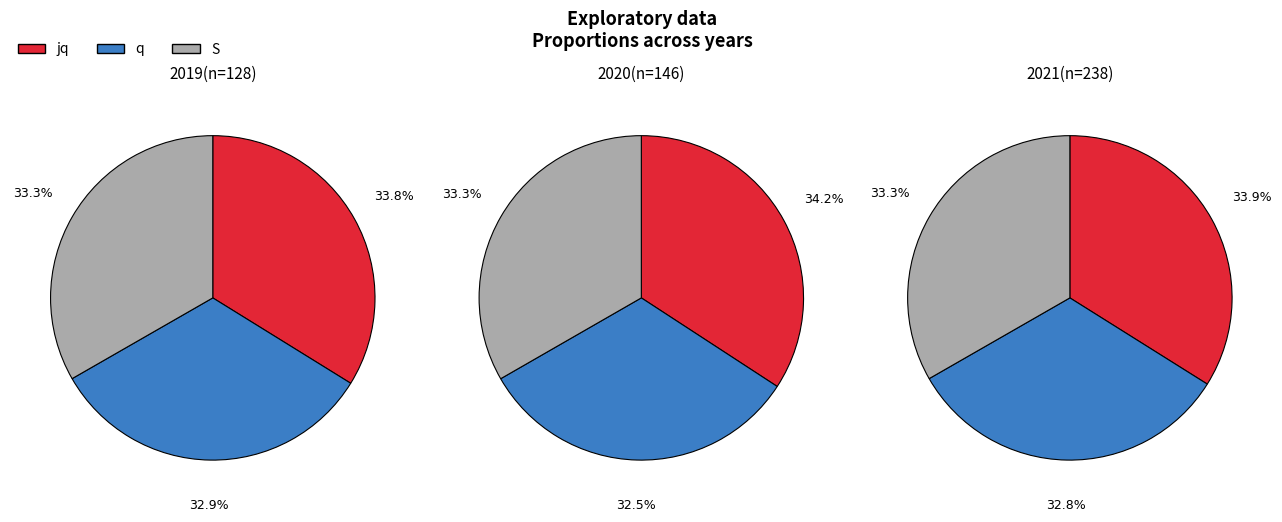

Count the number of slices in the pie.

3